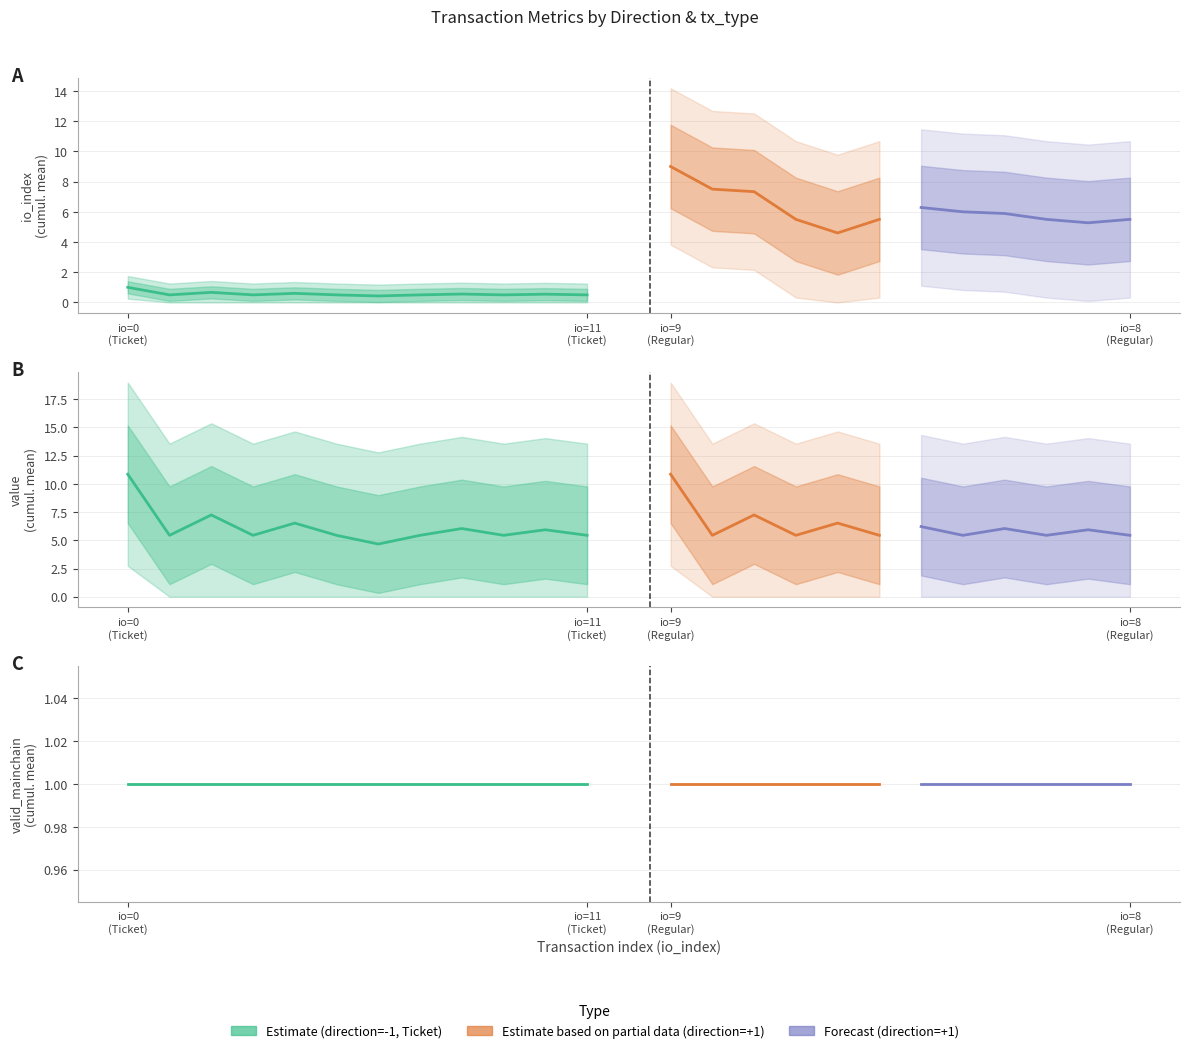

Where is value nearest to the value 5?

1